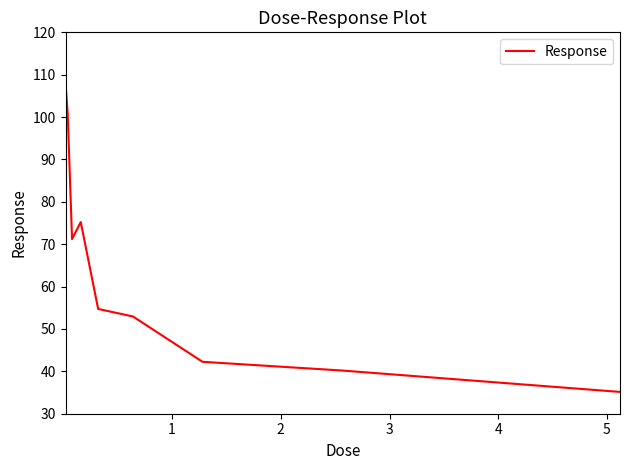

Reading left to right, list all the values displayed in this chart.

108.1	100.8	71.2	75.2	54.7	52.9	42.3	40.2	35.1